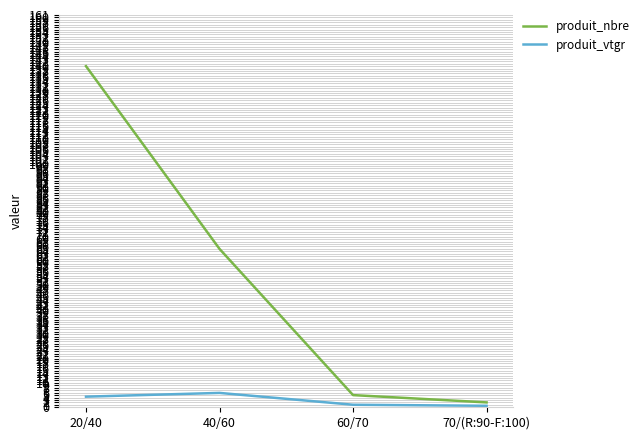

True or false: produit_vtgr has a value of 4.4 at 20/40.

True